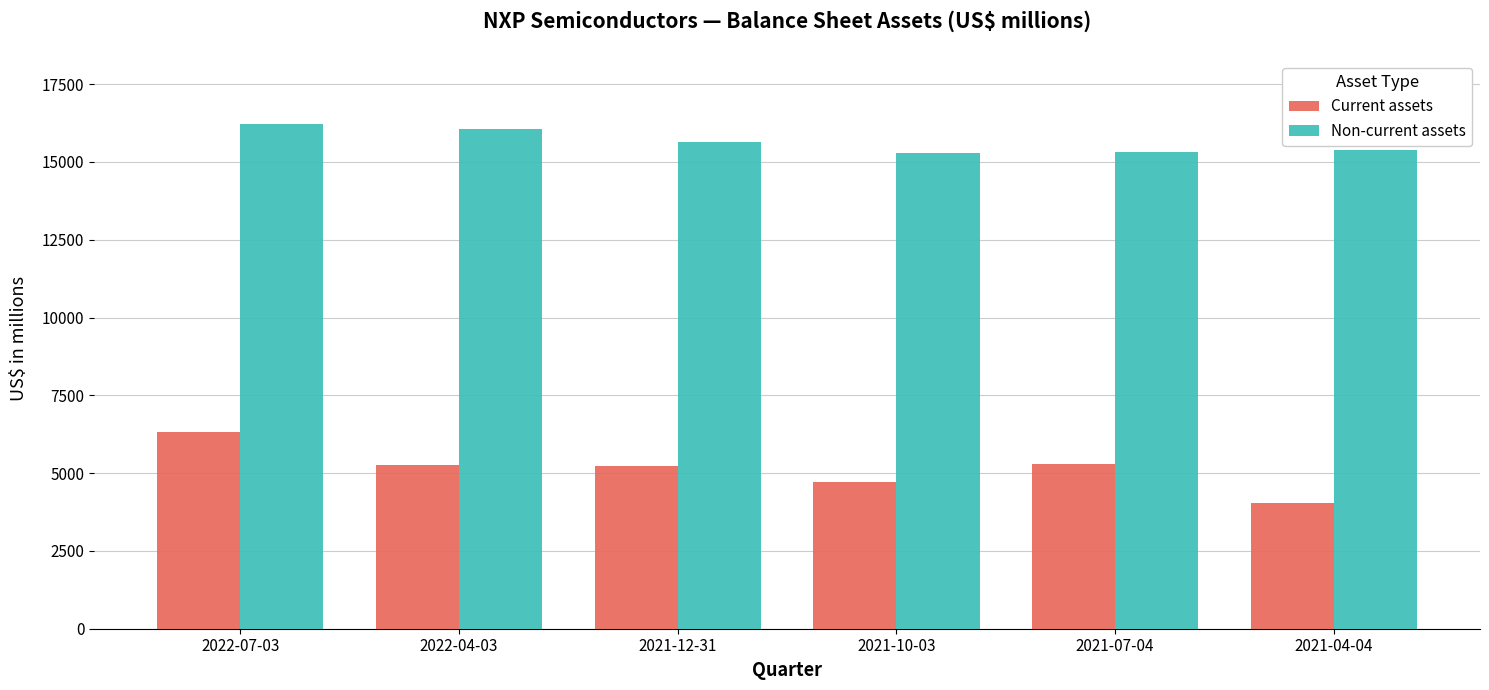

What is the maximum value shown in the chart?

16219